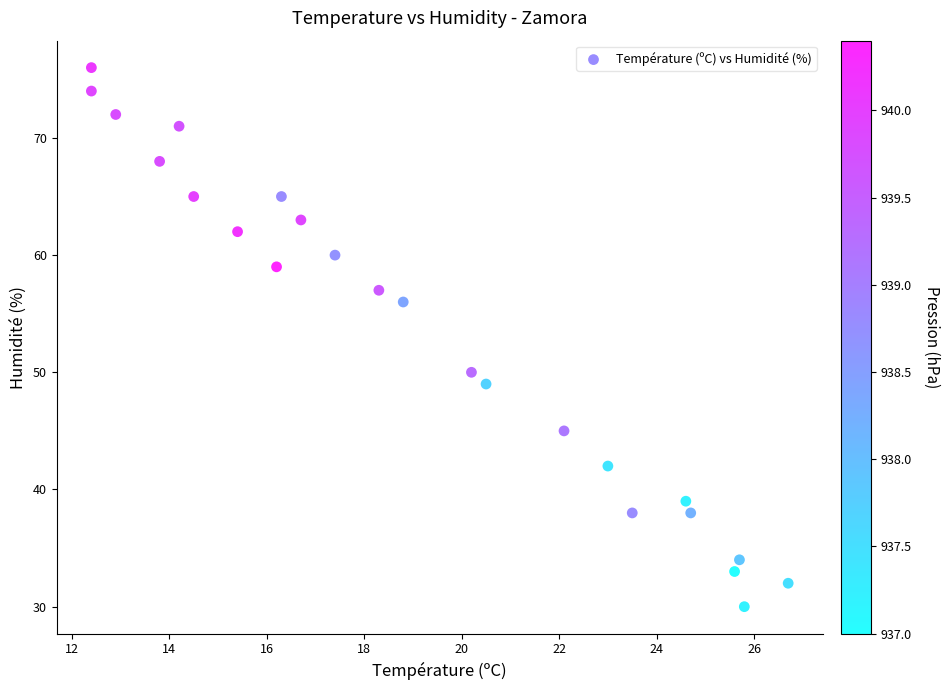

What is the range of Y values (max minus min)?

46